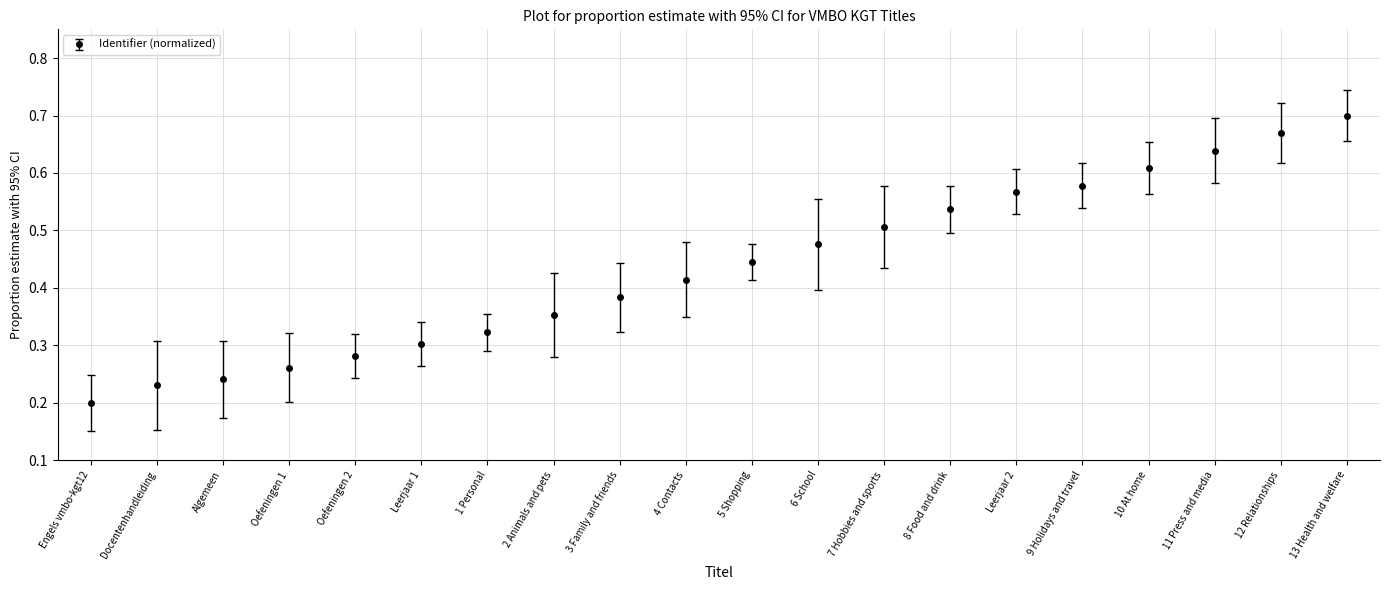

Rank the categories by value from highest to lowest.

13 Health and welfare, 12 Relationships, 11 Press and media, 10 At home, 9 Holidays and travel, Leerjaar 2, 8 Food and drink, 7 Hobbies and sports, 6 School, 5 Shopping, 4 Contacts, 3 Family and friends, 2 Animals and pets, 1 Personal, Leerjaar 1, Oefeningen 2, Oefeningen 1, Algemeen, Docentenhandleiding, Engels vmbo-kgt12